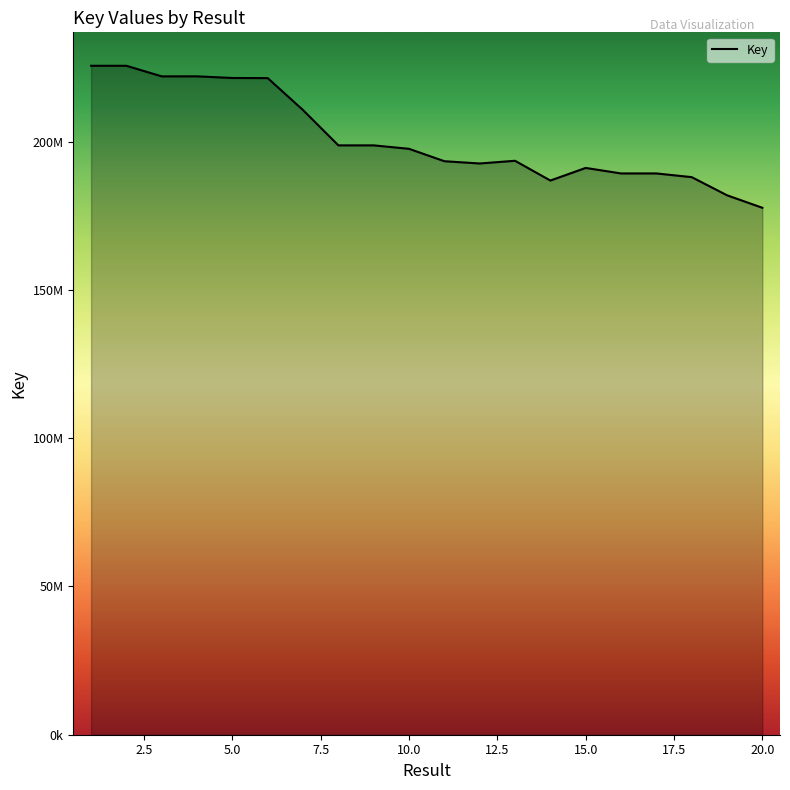

Reading right to left, extract all data points from this chart.

20=177716498	19=181933675	18=188052187	17=189297868	16=189297712	15=191156386	14=186902490	13=193564509	12=192657722	11=193419187	10=197599663	9=198765344	8=198765262	7=210655124	6=221451305	5=221490053	4=222046634	3=222035162	2=225604455	1=225604541